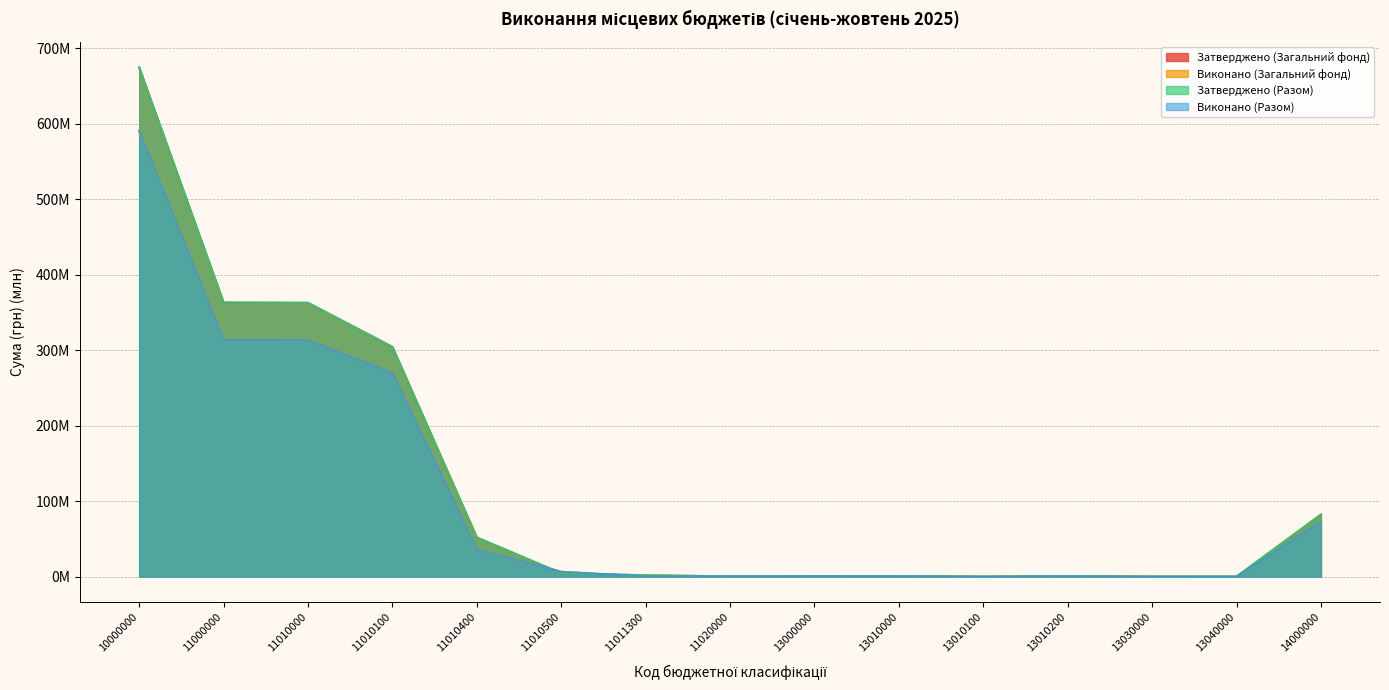

Reading right to left, list all the values displayed in this chart.

Затверджено (Загальний фонд): 14000000=82.3	13040000=0.0	13030000=0.1	13010200=0.6	13010100=0.1	13010000=0.7	13000000=0.8	11020000=0.4	11011300=1.9	11010500=4.6	11010400=51.9	11010100=304.5	11010000=362.9	11000000=363.3	10000000=674.7
Виконано (Загальний фонд): 14000000=73.2	13040000=0.0	13030000=0.1	13010200=0.6	13010100=0.0	13010000=0.6	13000000=0.7	11020000=0.5	11011300=0.3	11010500=6.5	11010400=36.2	11010100=270.0	11010000=313.3	11000000=313.8	10000000=590.4
Затверджено (Разом): 14000000=82.3	13040000=0.0	13030000=0.1	13010200=0.6	13010100=0.1	13010000=0.7	13000000=0.8	11020000=0.4	11011300=1.9	11010500=4.6	11010400=51.9	11010100=304.5	11010000=362.9	11000000=363.3	10000000=675.0
Виконано (Разом): 14000000=73.2	13040000=0.0	13030000=0.1	13010200=0.6	13010100=0.0	13010000=0.6	13000000=0.7	11020000=0.5	11011300=0.3	11010500=6.5	11010400=36.2	11010100=270.0	11010000=313.3	11000000=313.8	10000000=590.8